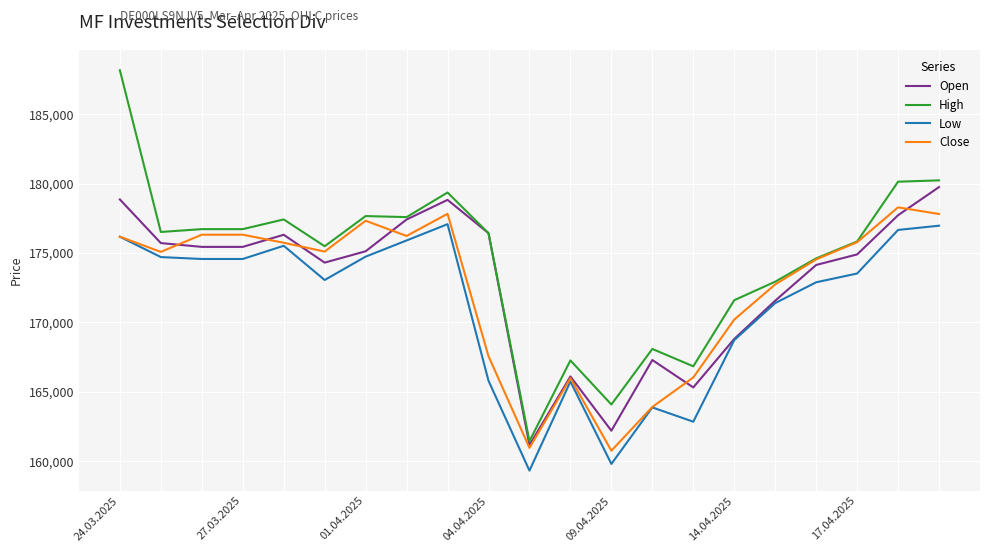

How many lines are shown in the chart?

4